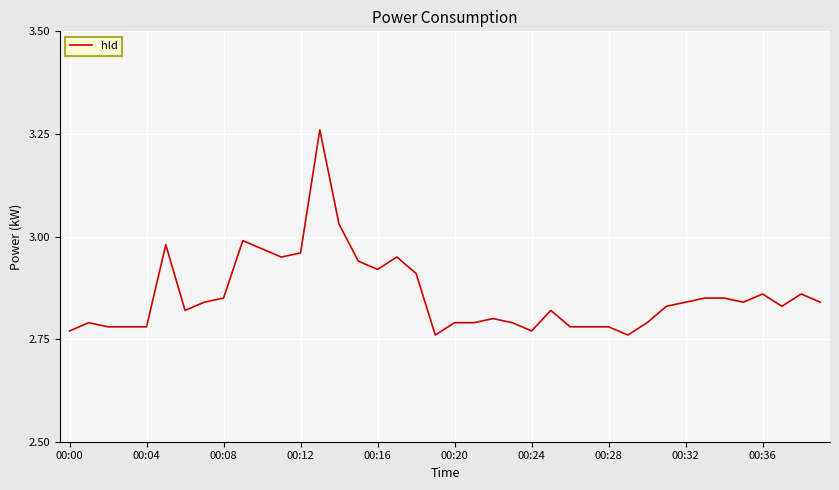

How many lines are shown in the chart?

1